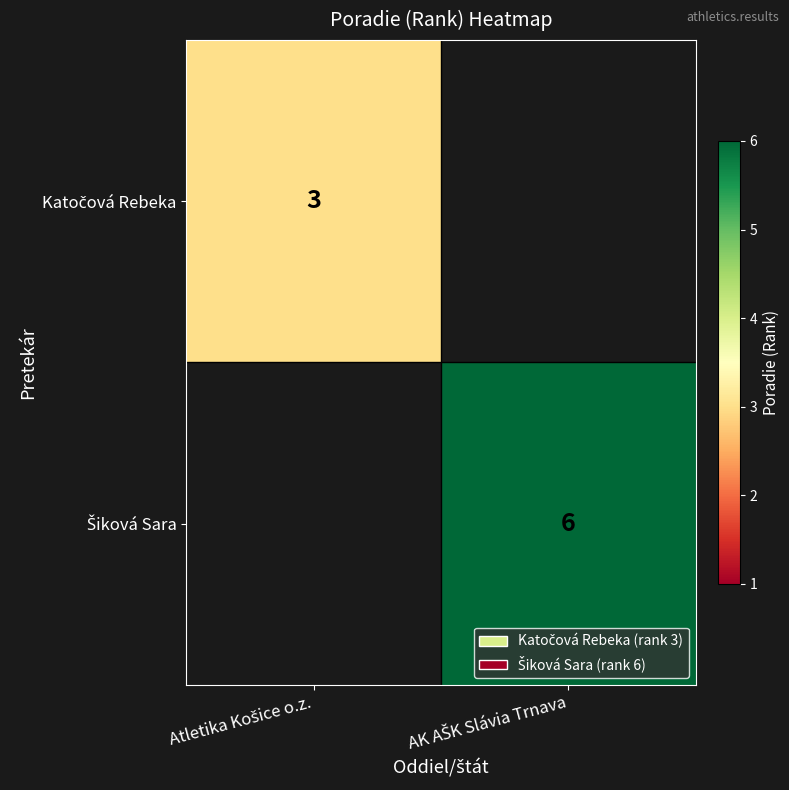

The value of Katočová Rebeka at Atletika Košice o.z. is 3.0. True or false?

True